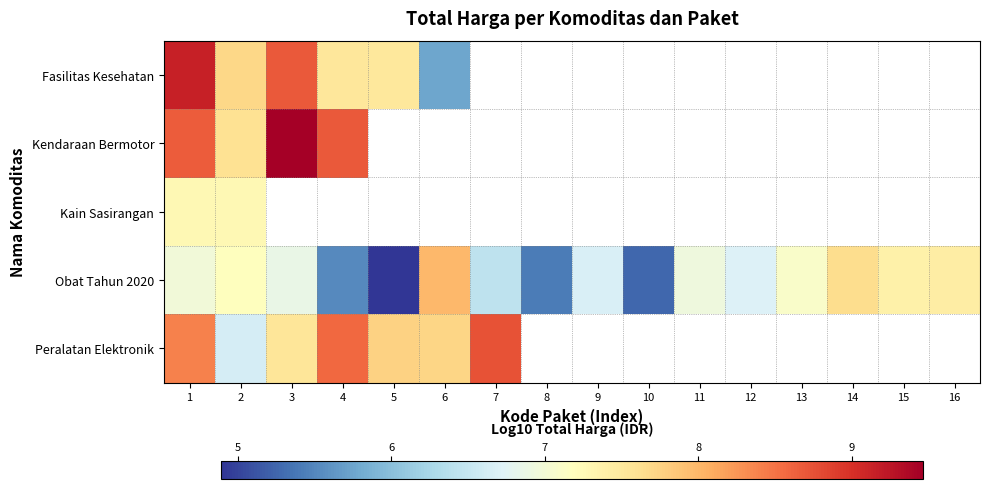

Which category has the lowest value across all series?

5